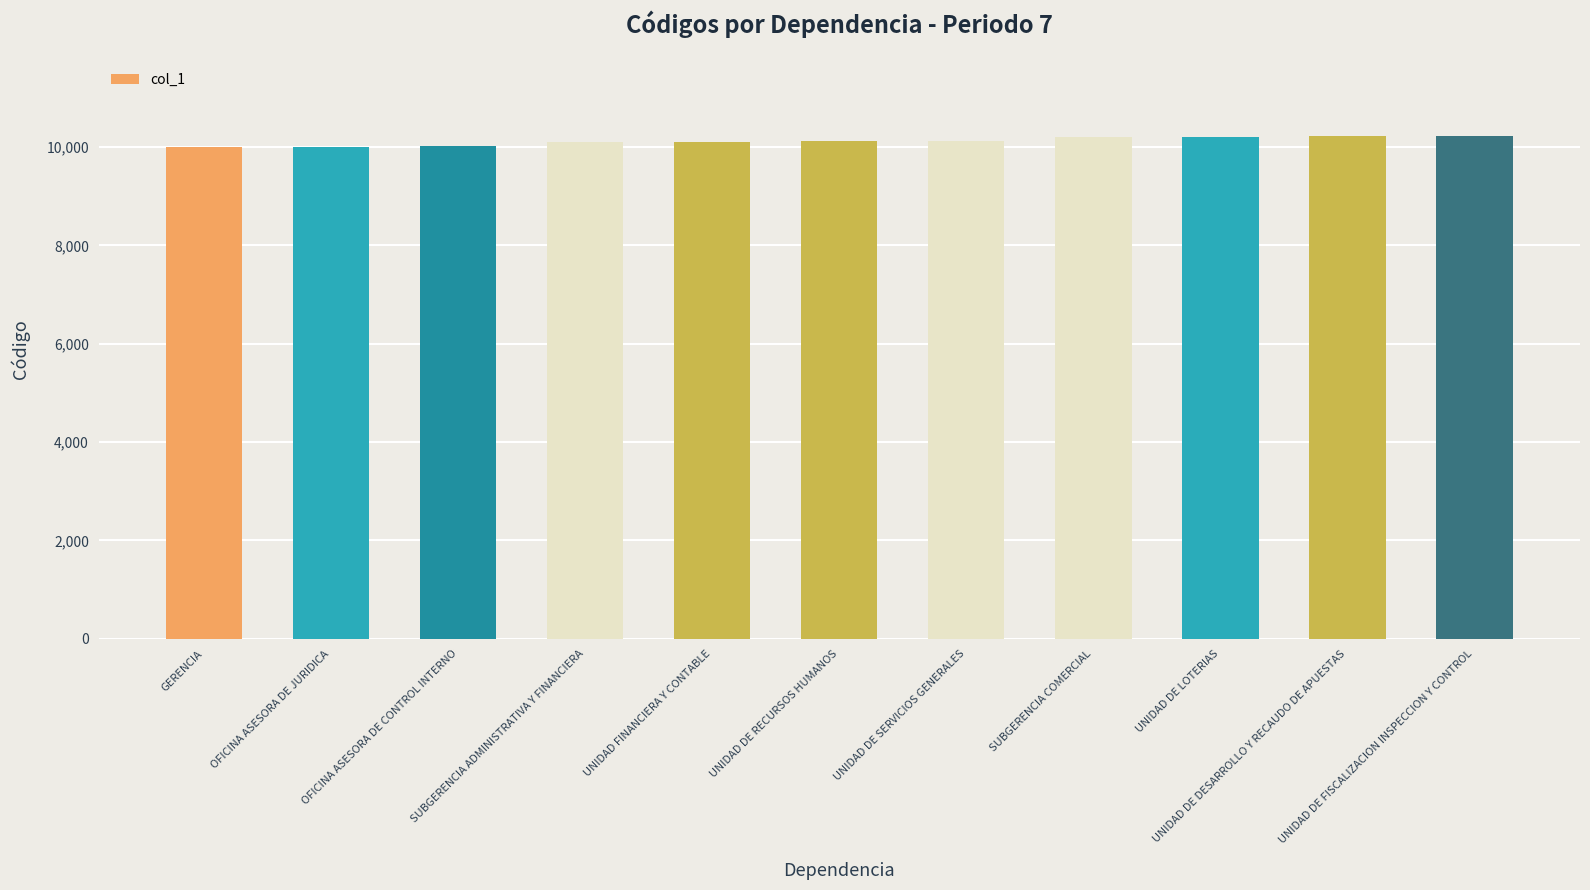

Approximately how many times larger is the value at SUBGERENCIA ADMINISTRATIVA Y FINANCIERA compared to OFICINA ASESORA DE JURIDICA?

1.0